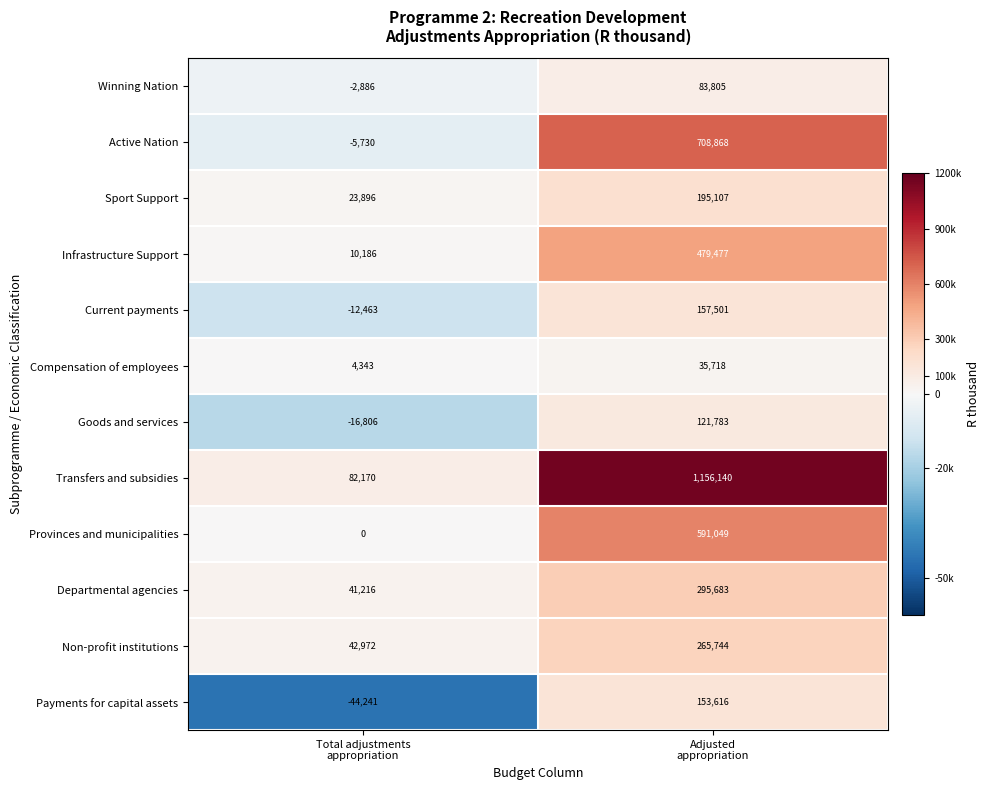

What is the greatest value displayed?

1156140